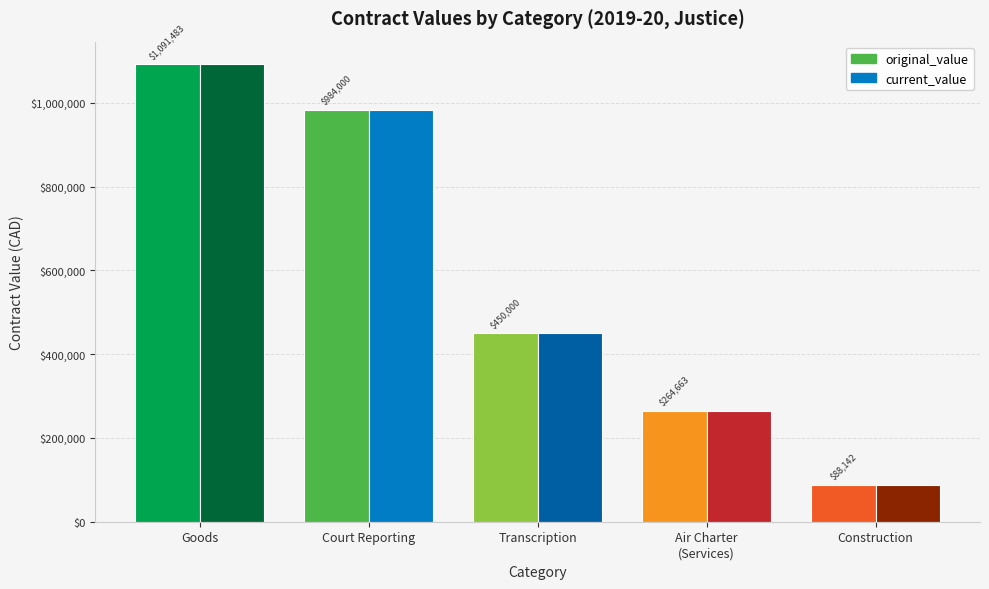

At which category is the sum across all series the highest?

Goods